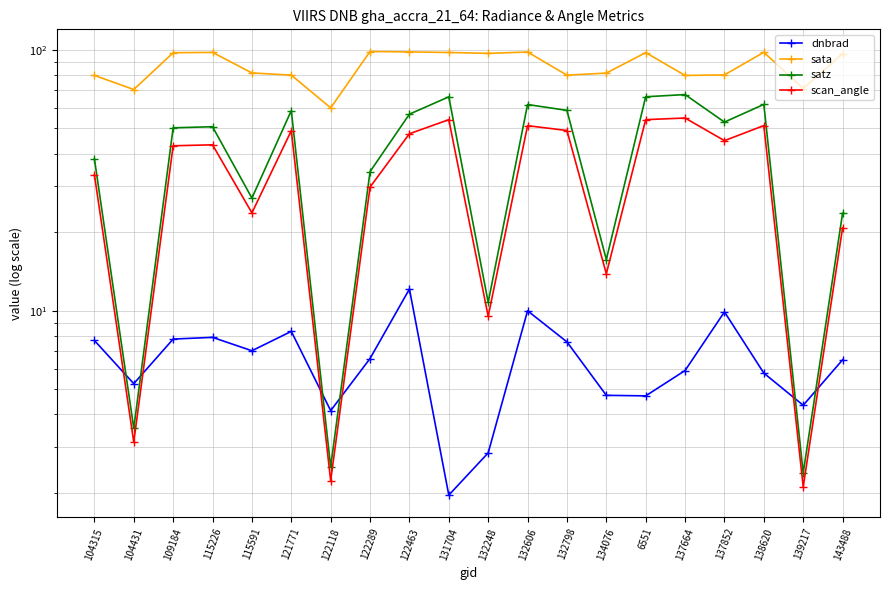

At which category does the chart reach its minimum across all series?

131704